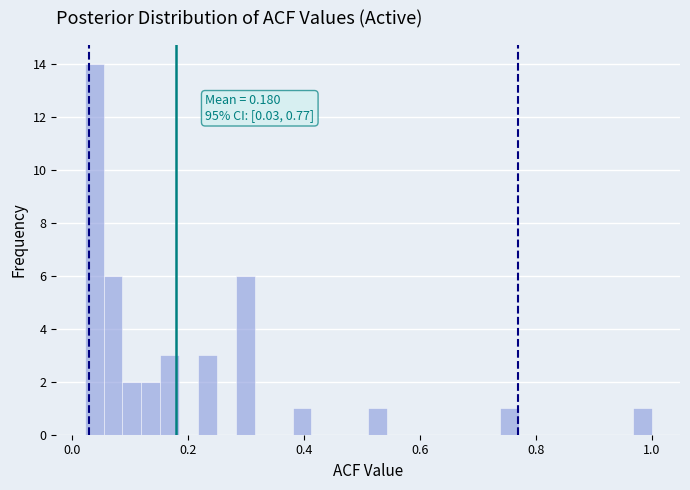

Around what value on the x-axis is the tallest bar? Give the approximate position of its centre, as read against the axis.

0.04